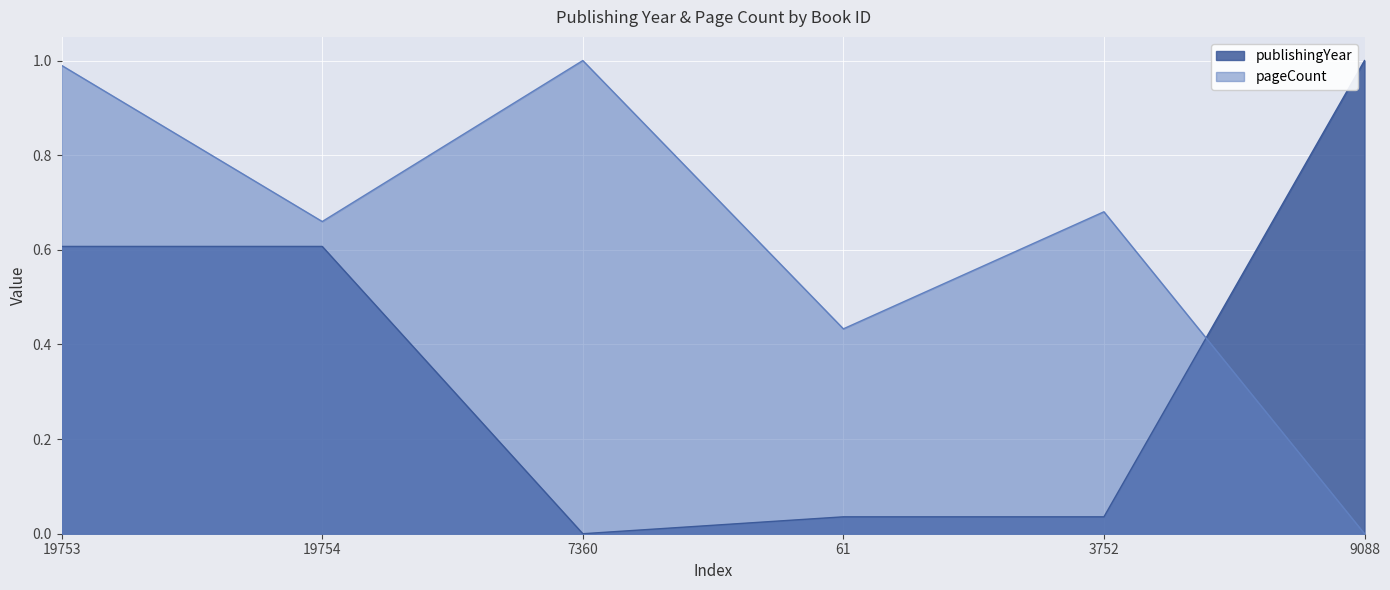

What is the total value across all series at 19753?

1.6